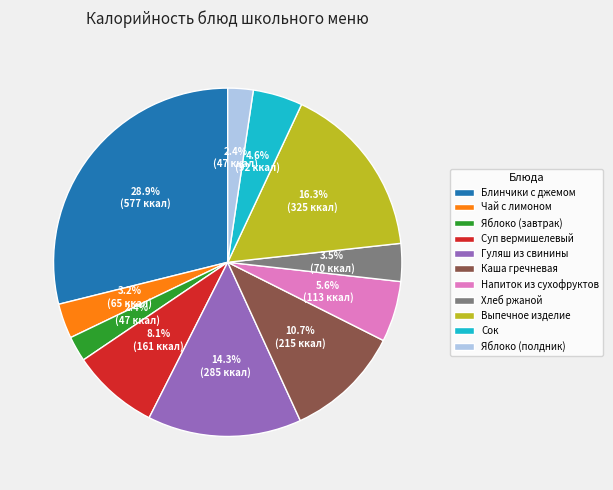

What percentage is the Сок slice, to the nearest percent?

5%